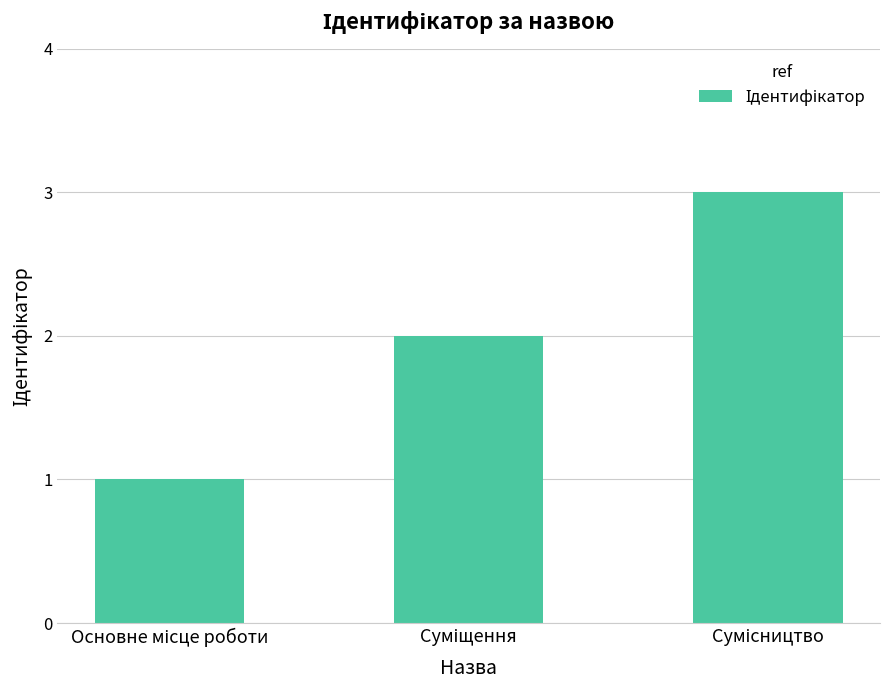

What is the sum of all values?

6